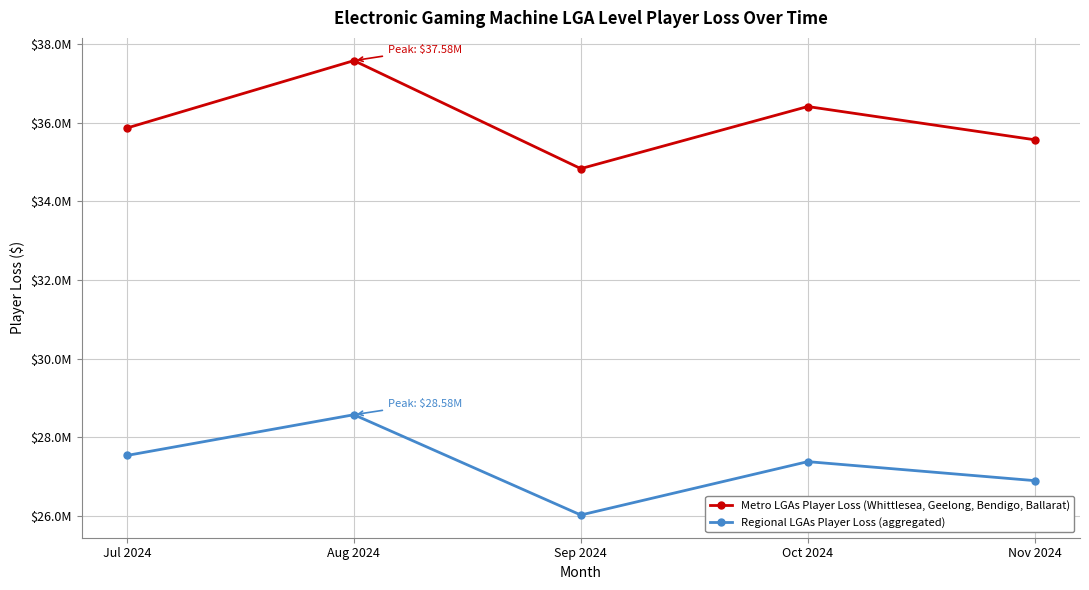

Is the value of Metro LGAs Player Loss (Whittlesea, Geelong, Bendigo, Ballarat) at Nov 2024 greater than the value of Regional LGAs Player Loss (aggregated) at Nov 2024?

Yes